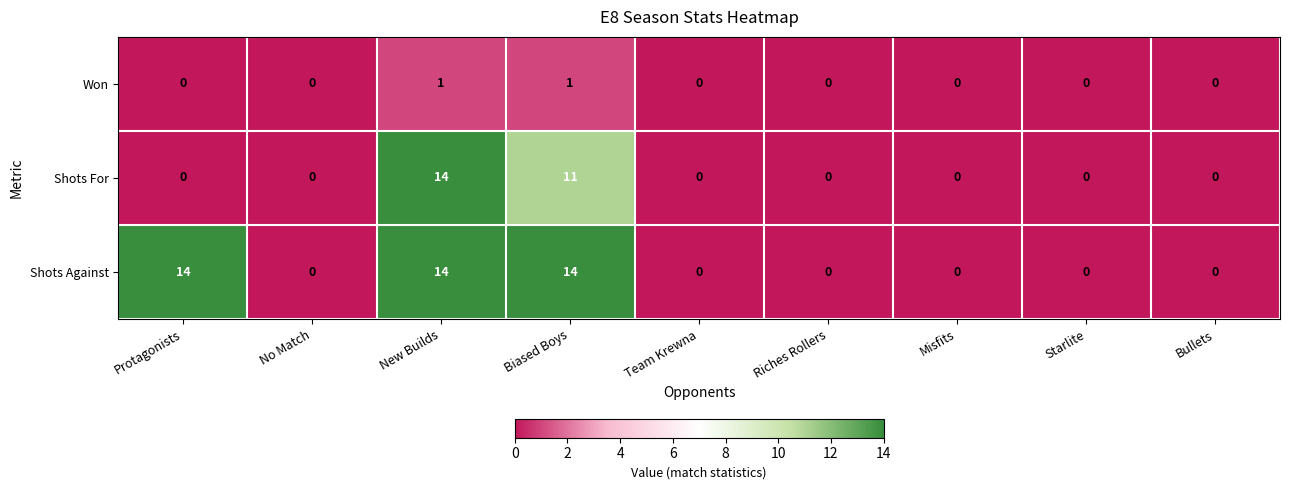

At how many categories does at least one series exceed 6?

3